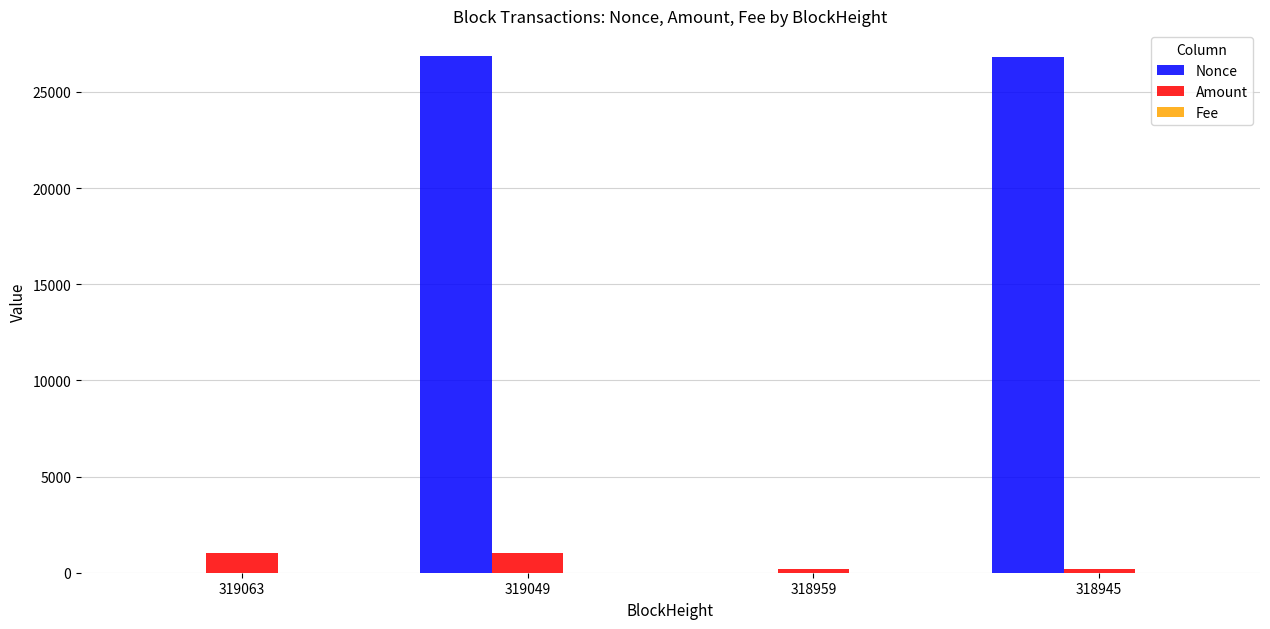

At which label is Nonce closest to 13431?

318945